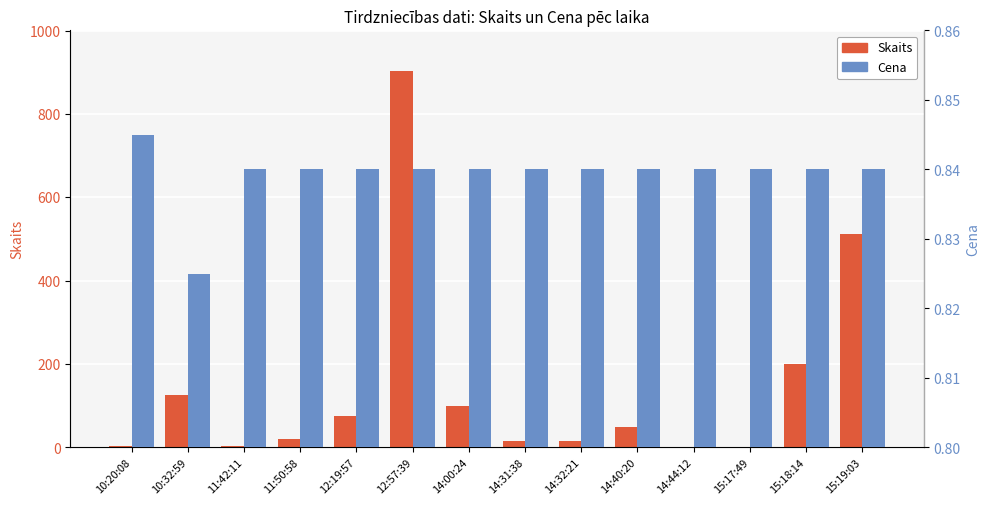

How many bars are there in each group?

2